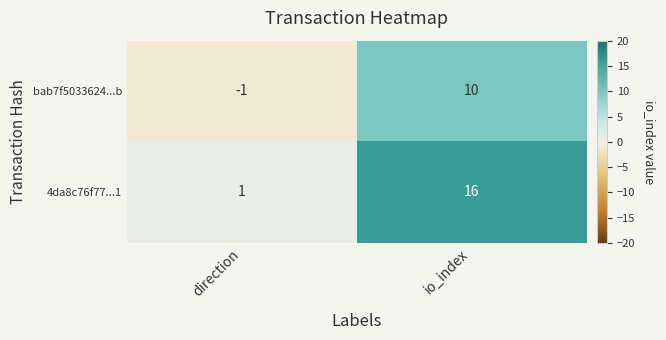

How many categories are shown in the chart?

2